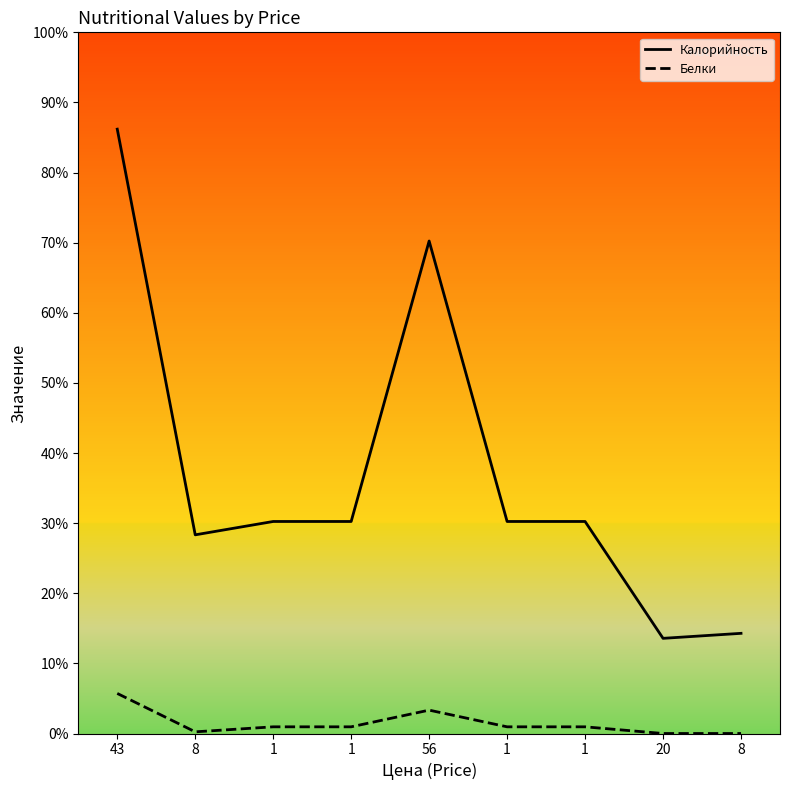

Is this an area chart (filled region under the line)?

No